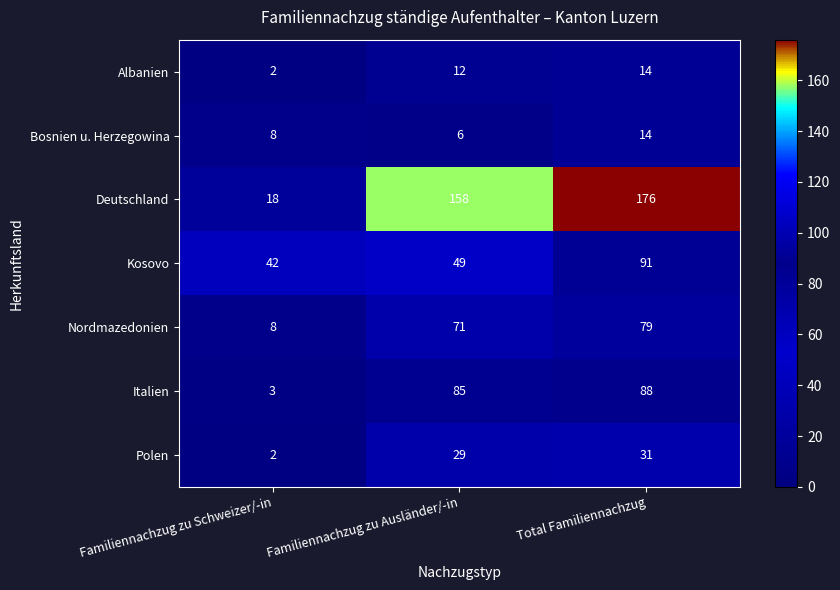

Is it true that Italien equals 85 at Familiennachzug zu Ausländer/-in?

True